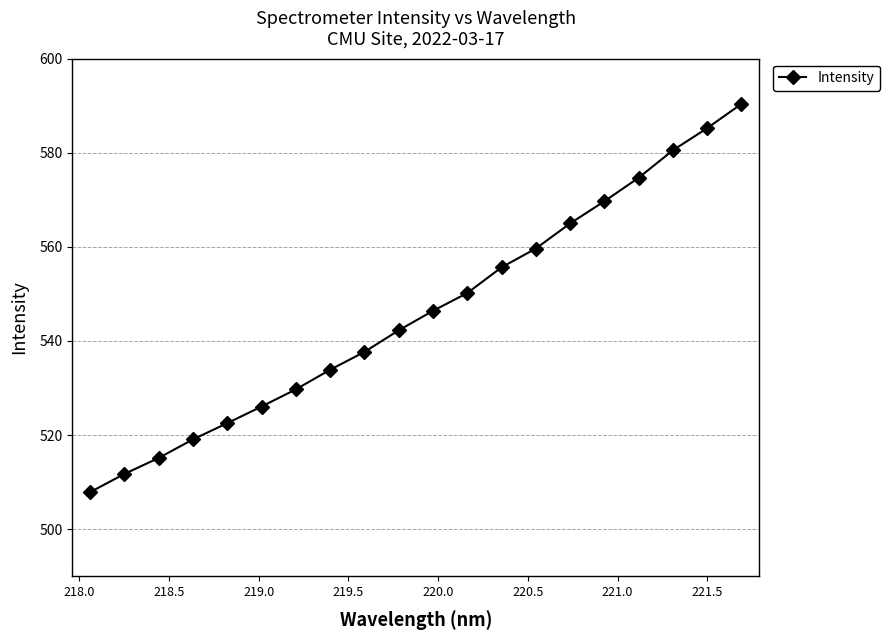

What is the maximum value shown in the chart?

590.4